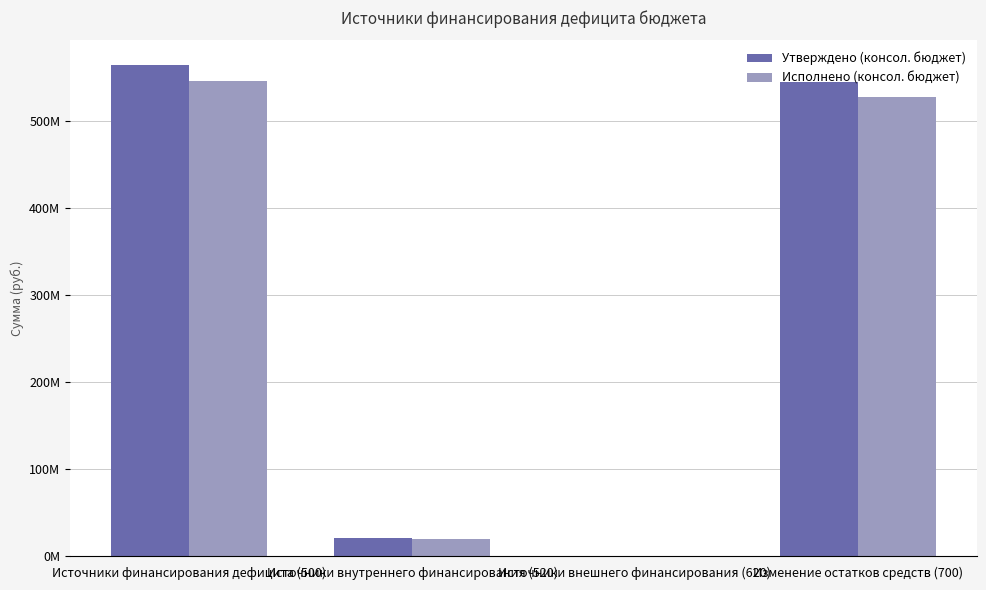

What are all the series names shown in the legend?

Утверждено (консол. бюджет), Исполнено (консол. бюджет)